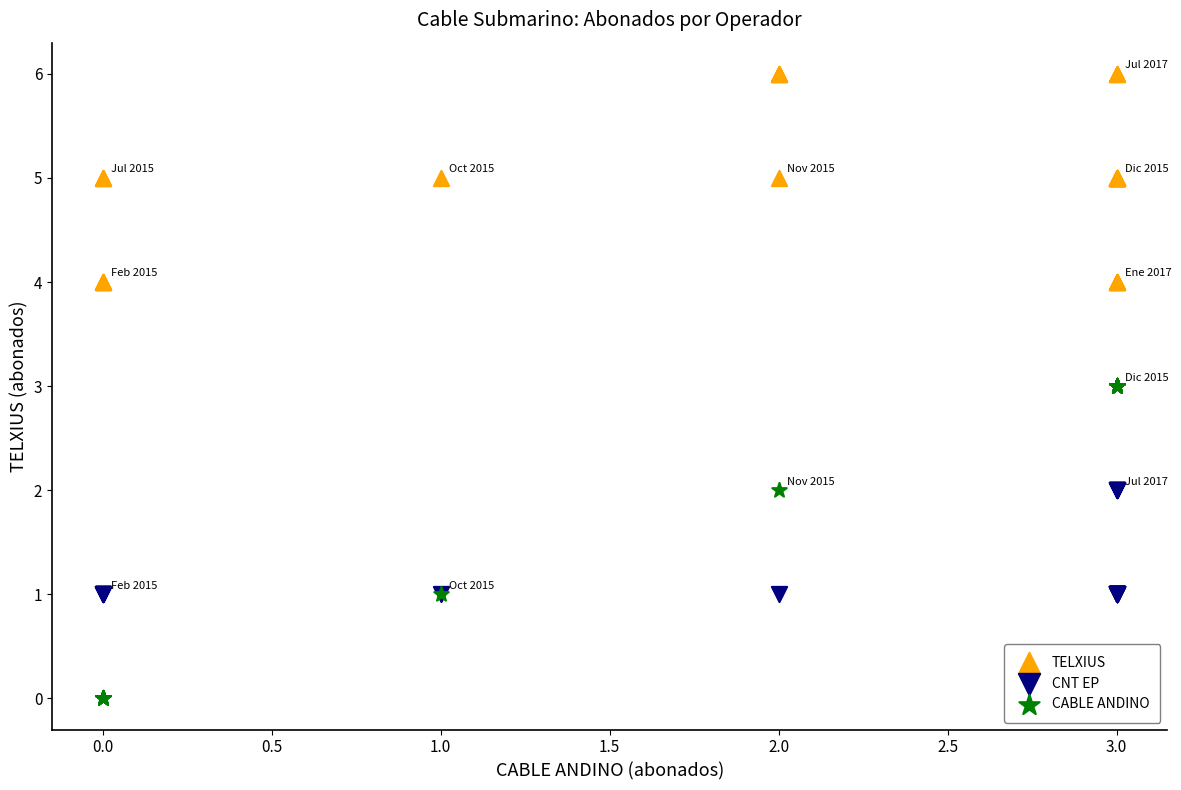

Which series reaches the maximum Y coordinate?

TELXIUS